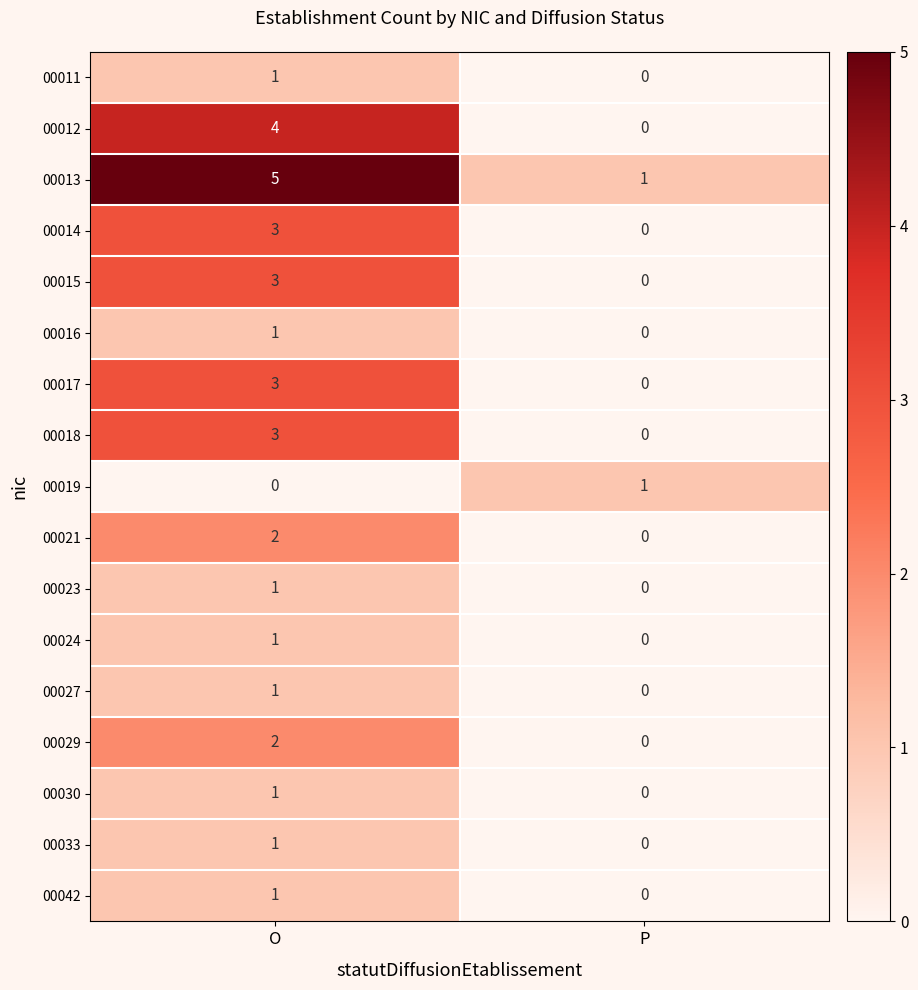

What is the difference between the highest and lowest values at O?

5